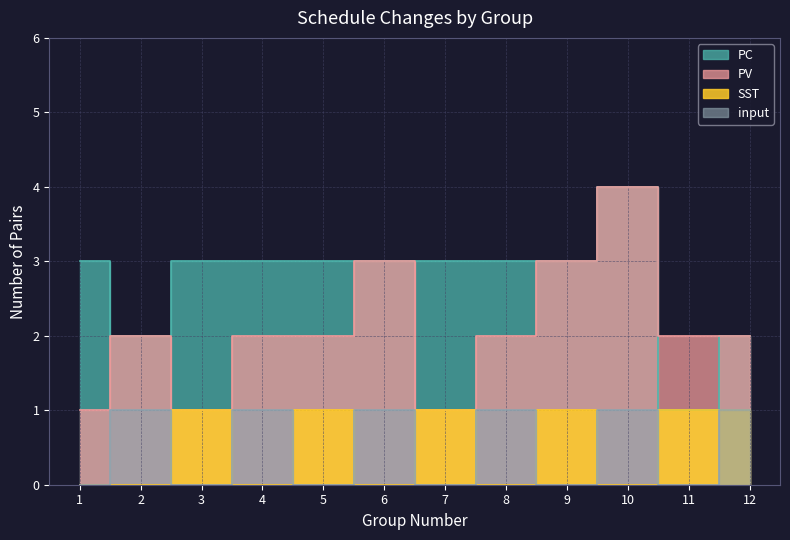

Count the PC values in the range 3 to 4.

9